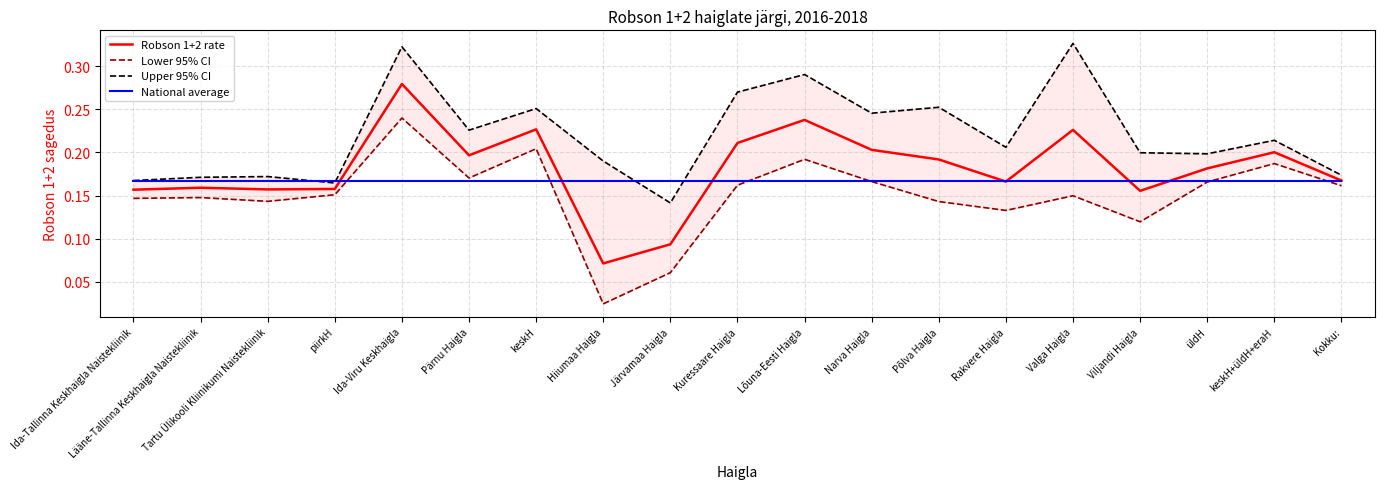

What is the difference between the Lower 95% CI values at Hiiumaa Haigla and Kuressaare Haigla?

0.1